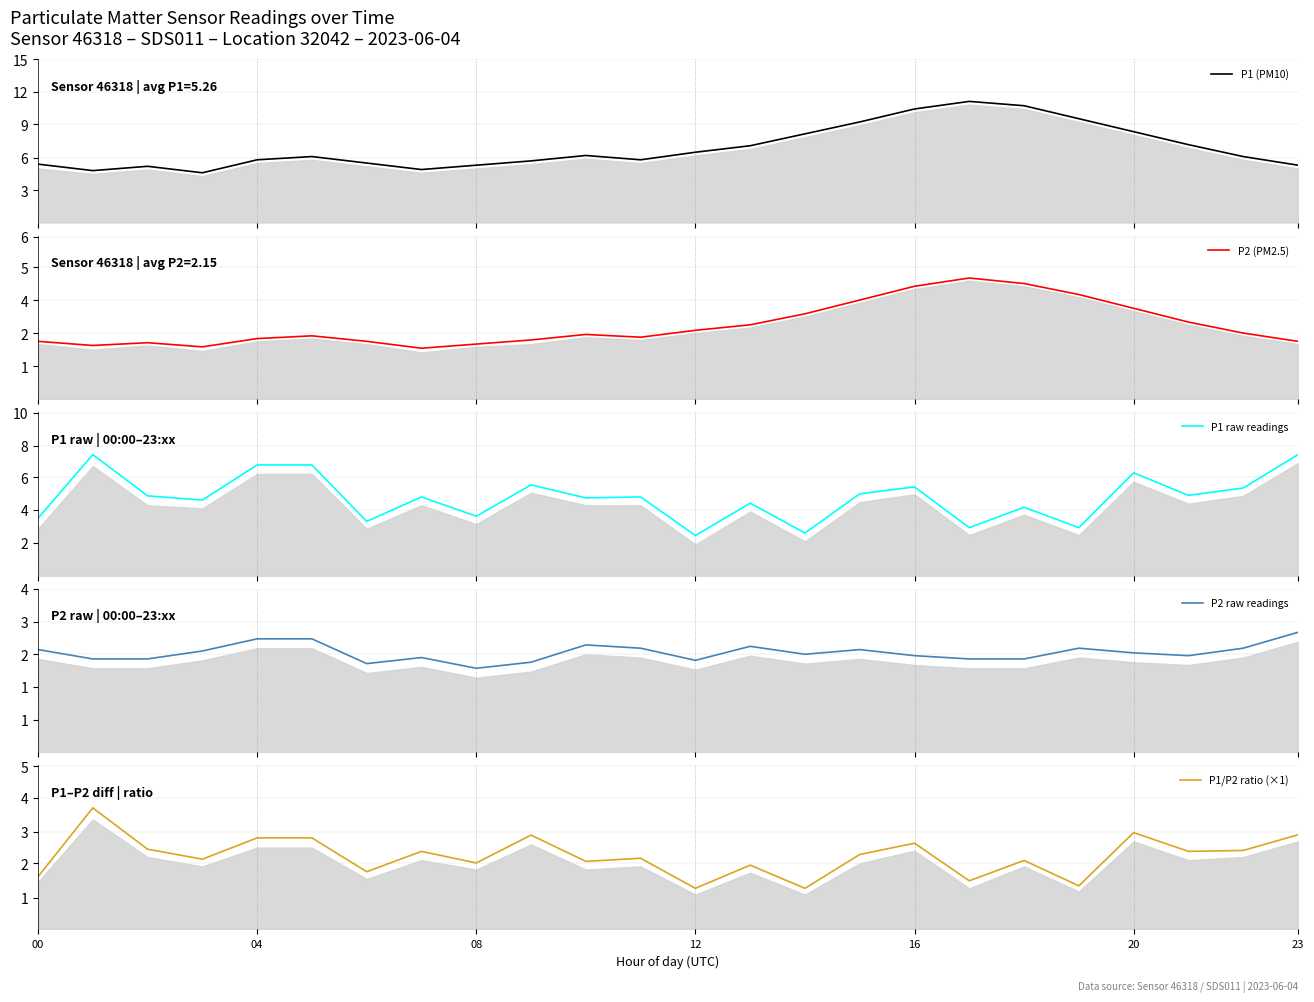

Is the value of P1/P2 ratio (×1) at 21 greater than the value of P1 raw readings at 13?

No